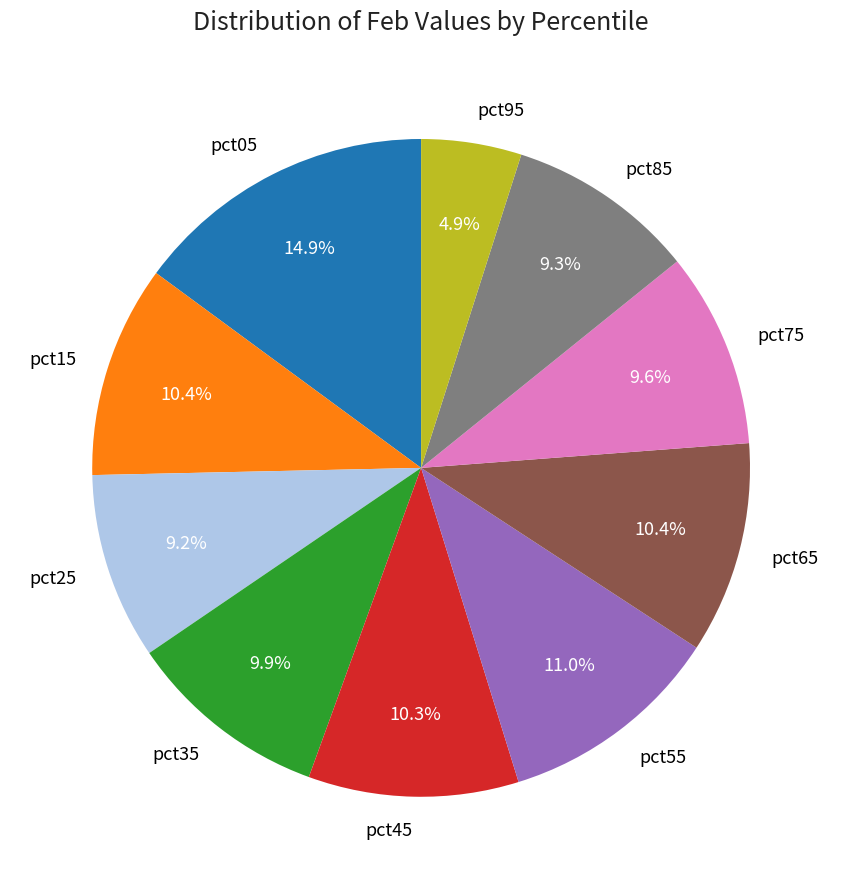

What percentage is NOT represented by pct55?

89.0%